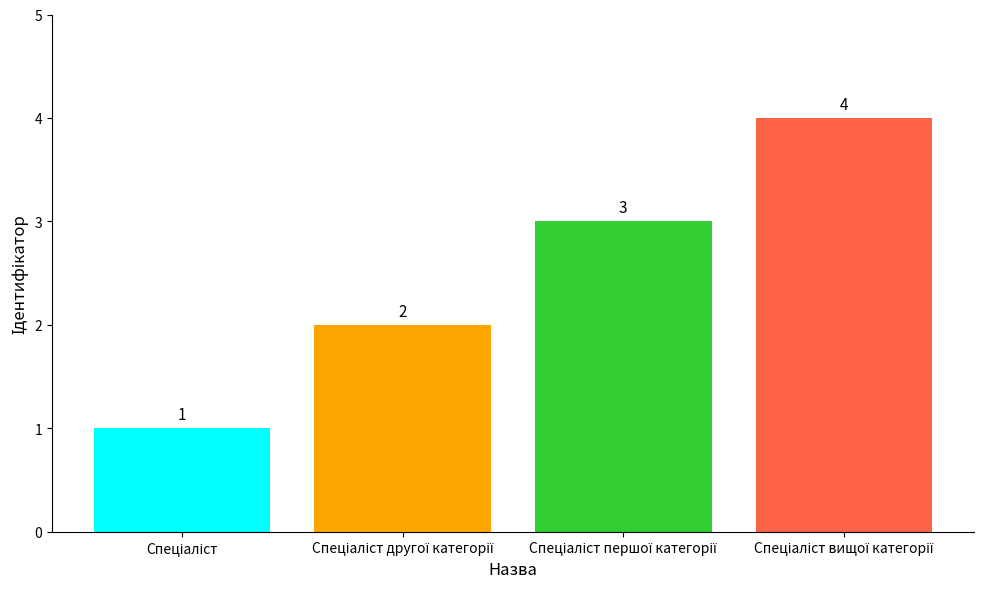

Does the chart contain any negative values?

No